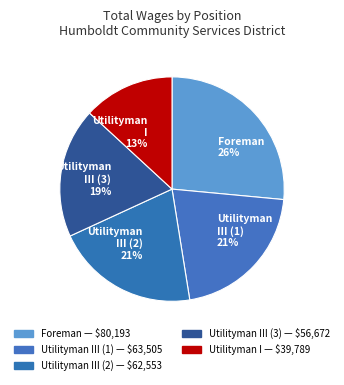

Approximately how many times larger is the value at Utilityman III (1) 21% compared to Utilityman III (2) 21%?

1.0